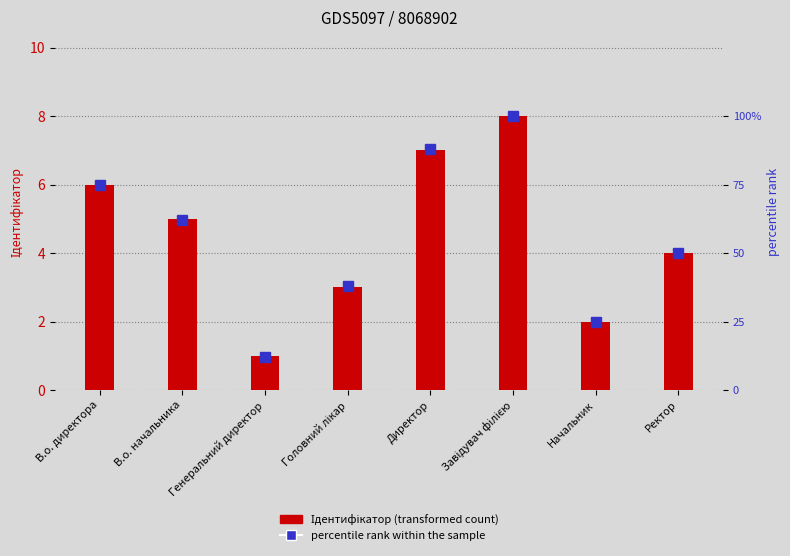

Reading left to right, list all the values displayed in this chart.

Ідентифікатор: 6	5	1	3	7	8	2	4
percentile rank within the sample: 75	62	12	38	88	100	25	50